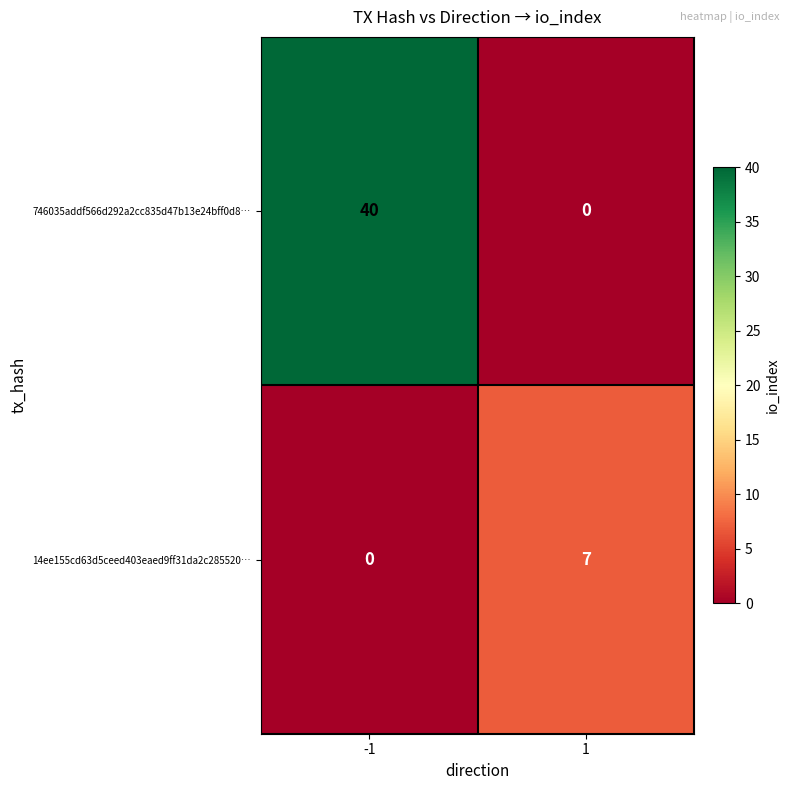

Which series has the largest total across all categories?

746035addf566d292a2cc835d47b13e24bff0d8…